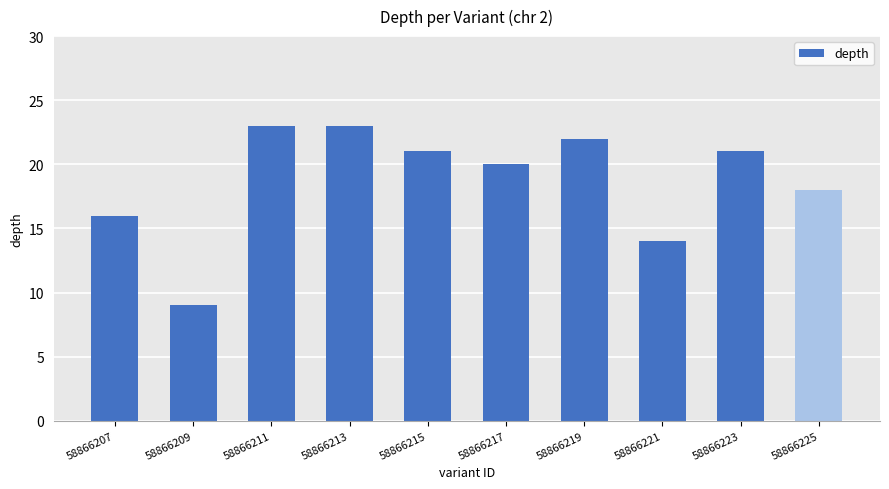

Is it true that the value at 58866221 is 14?

True